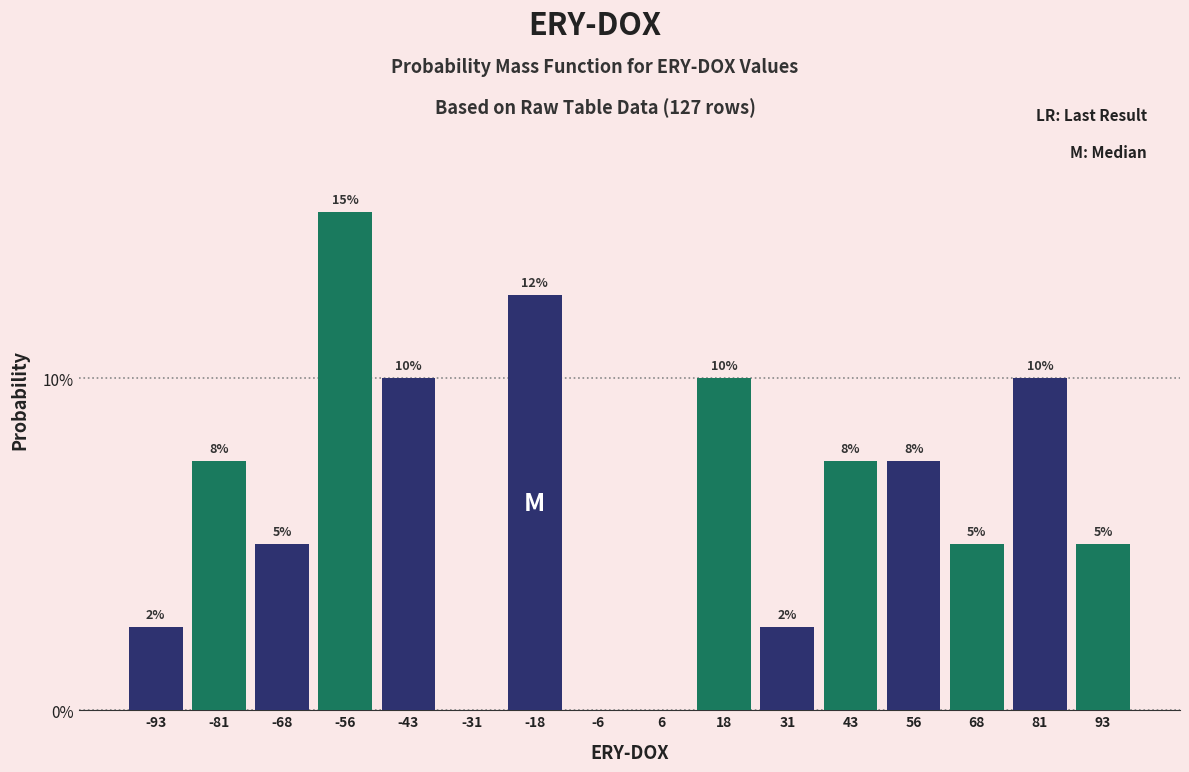

Are the bars grouped side by side (vs. stacked)?

Yes